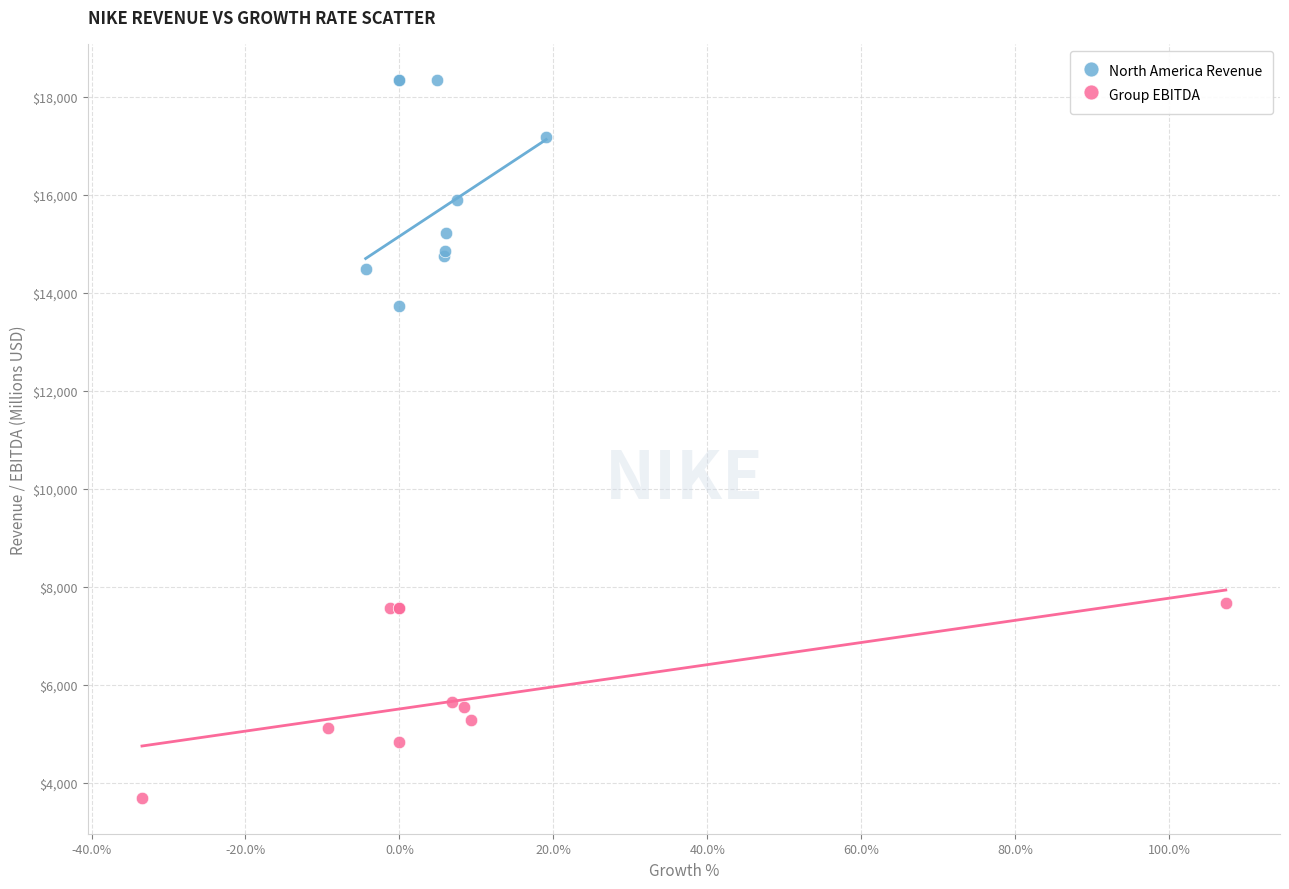

Which series has the largest Y range (max minus min)?

North America Revenue